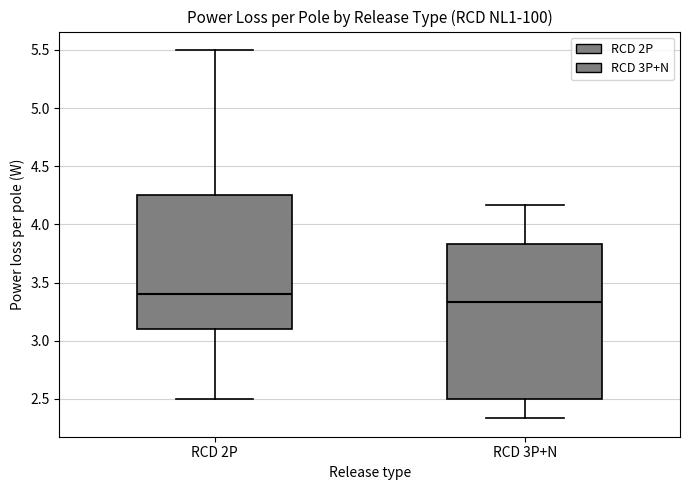

Reading left to right, read every box against the y-axis: the position of its median line, the range the box covers, and the ends of its whiskers. The values are not printed on the chart, so give them approximately, as read against the axis.

RCD 2P: median 3.40, box 3.10 to 4.25, whiskers 2.50 to 5.50
RCD 3P+N: median 3.35, box 2.50 to 3.85, whiskers 2.35 to 4.15